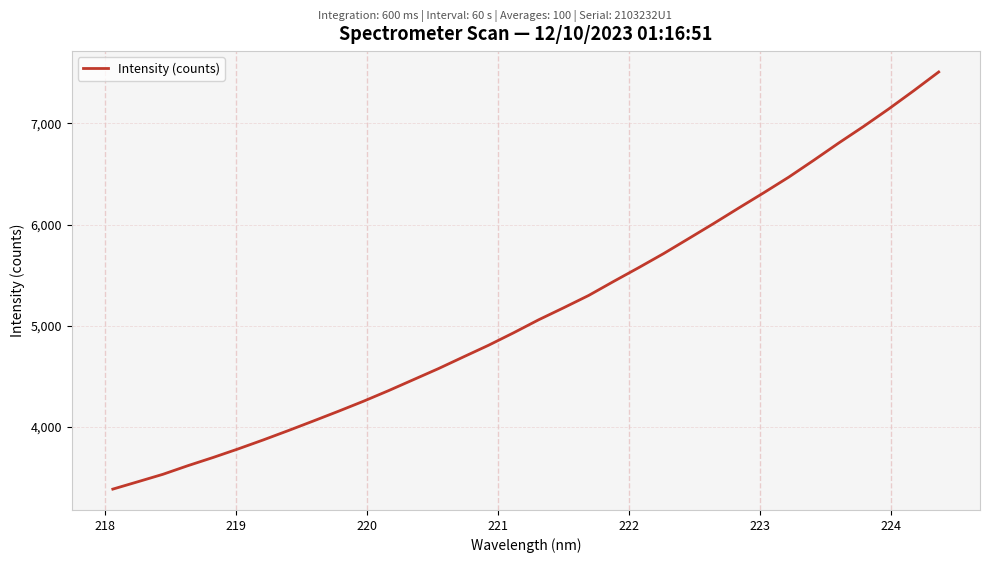

Does the chart have visible grid lines?

Yes